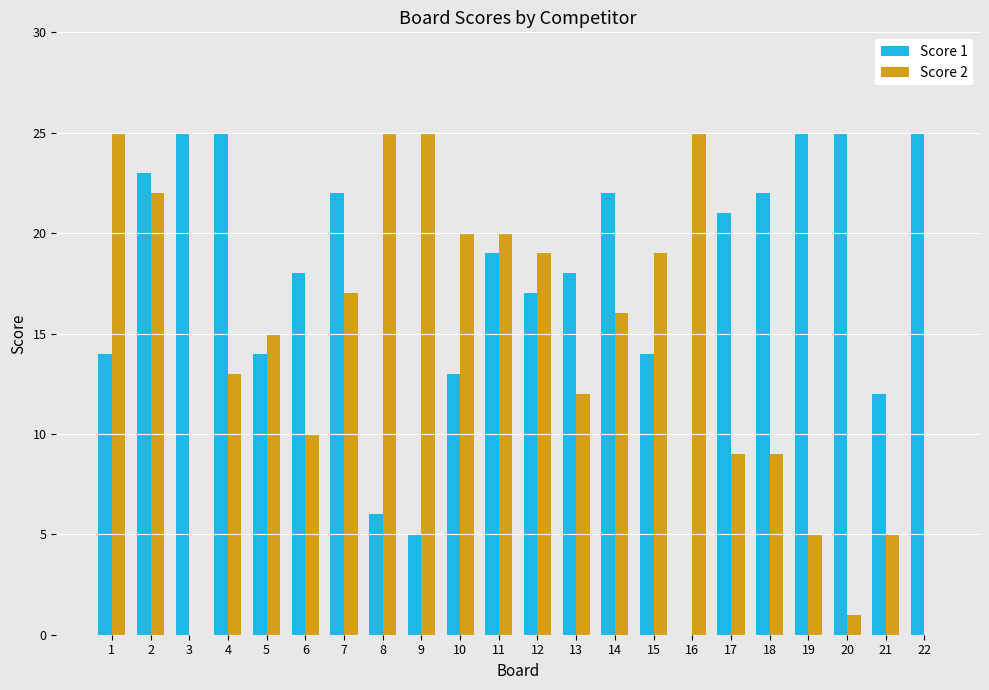

Is the value of Score 2 at 3 greater than the value of Score 1 at 21?

No